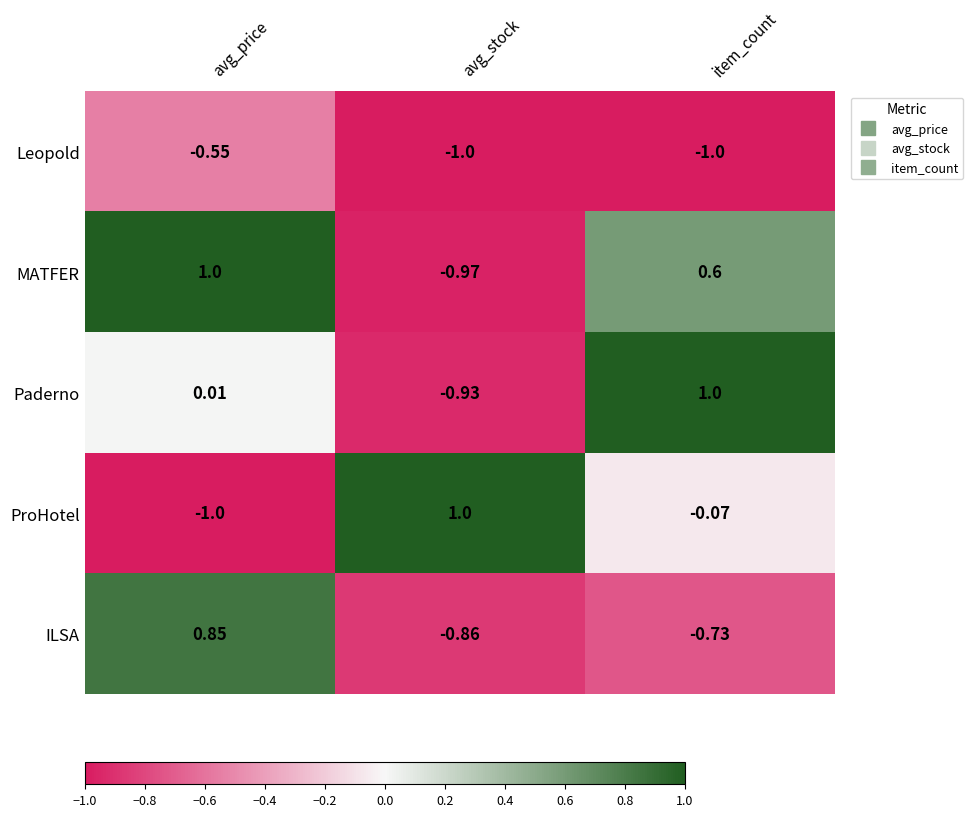

How many data points does each series have?

3